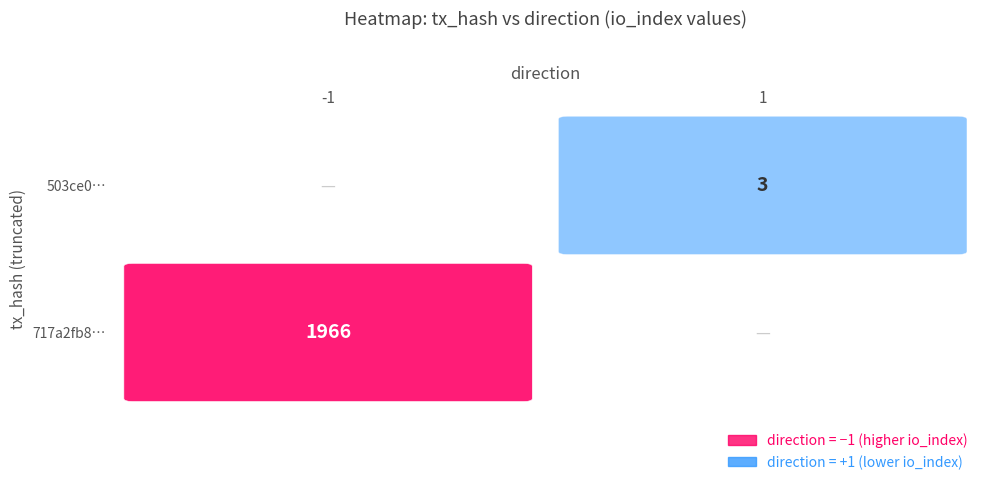

At io_index, list the series in order from largest to smallest.

717a2fb8275ffe22228b2180053582255b30cd7, 503ce0787223e06c1ba526adc6292766ec8f988